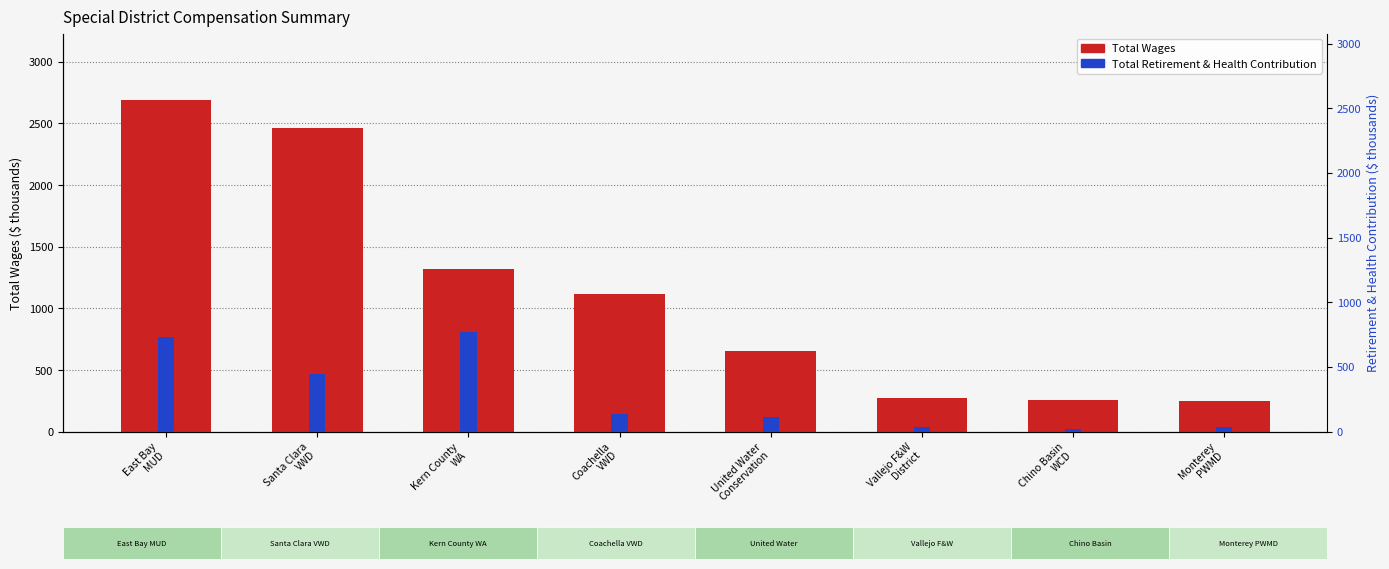

At Monterey
PWMD, list the series in order from largest to smallest.

Total Wages (thousands), Total Retirement & Health Contribution (thousands)